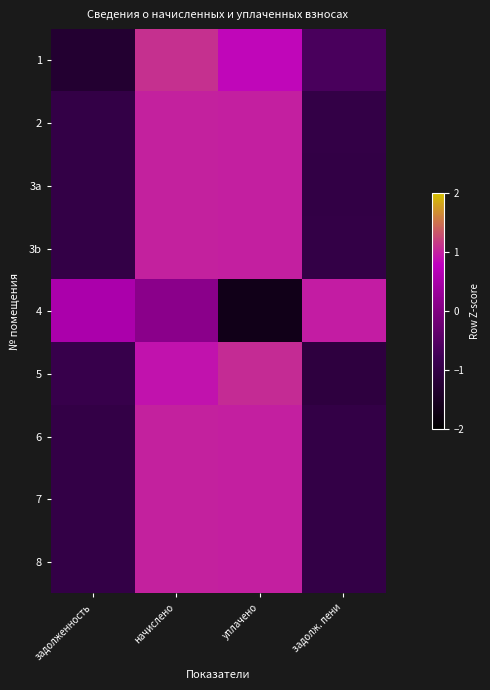

Which series has the largest range (max minus min)?

4